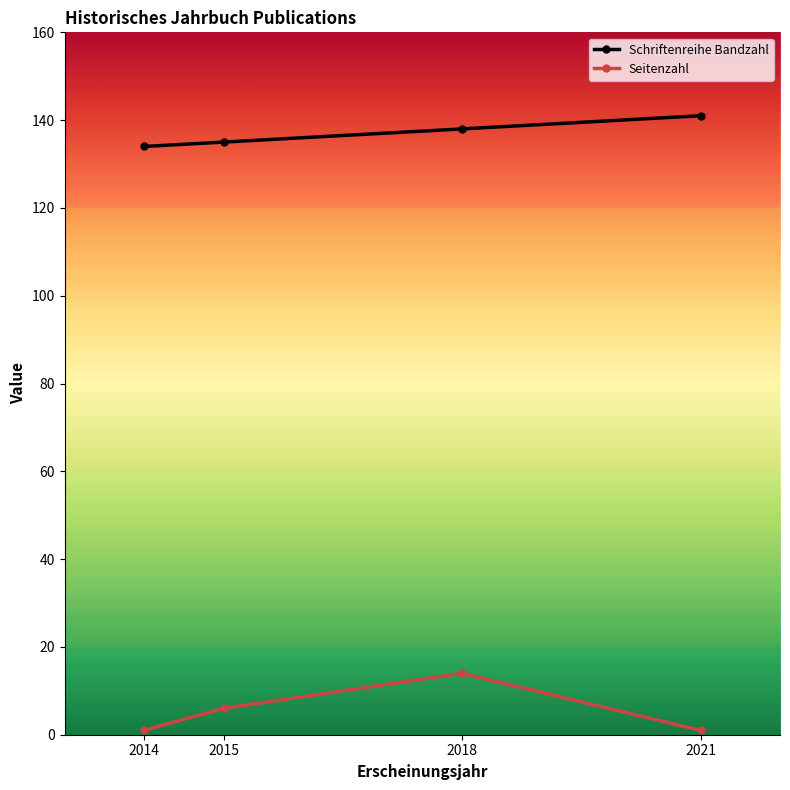

What is the value of the Seitenzahl point at the 4th from the left?

1